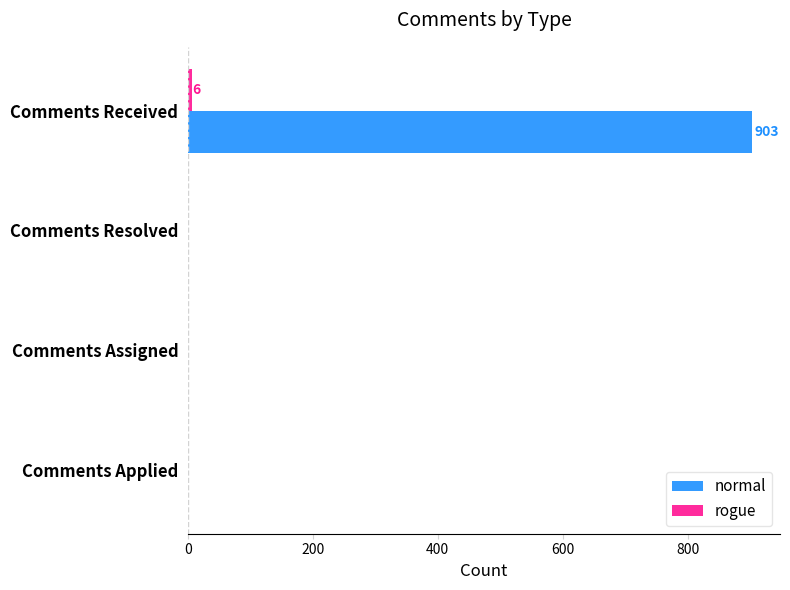

What is the sum of all normal values?

903